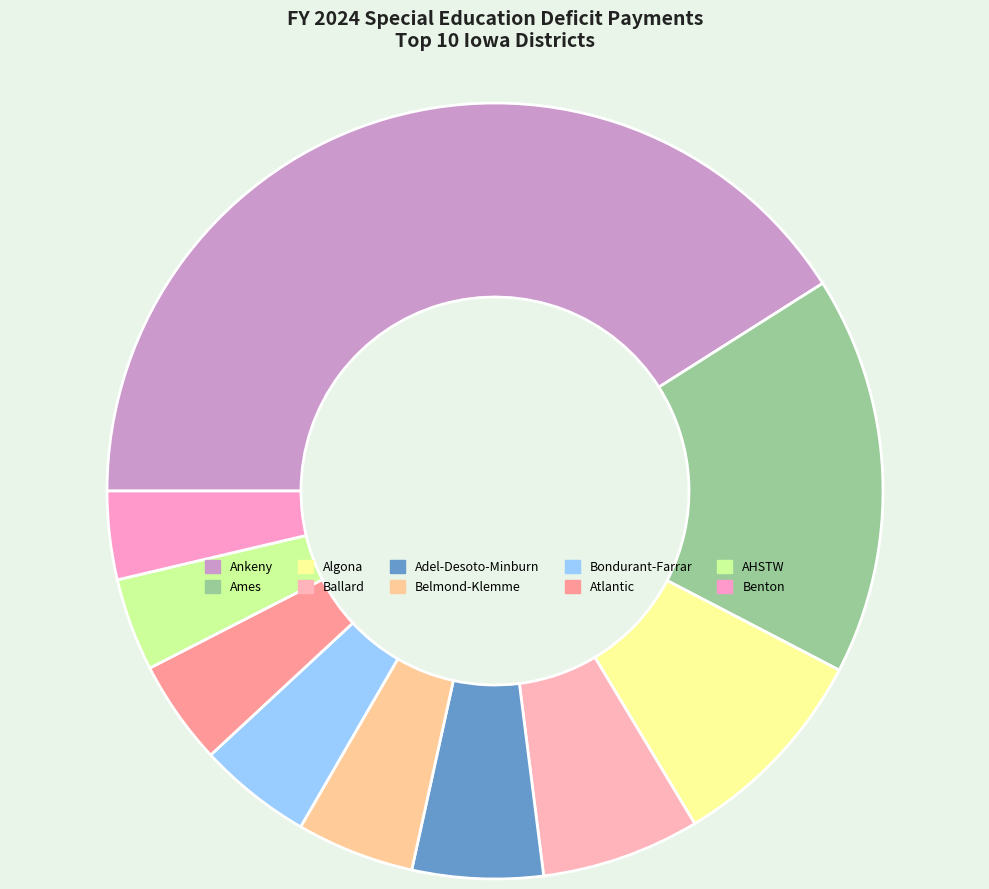

Which has a higher value, Bondurant-Farrar or Benton?

Bondurant-Farrar